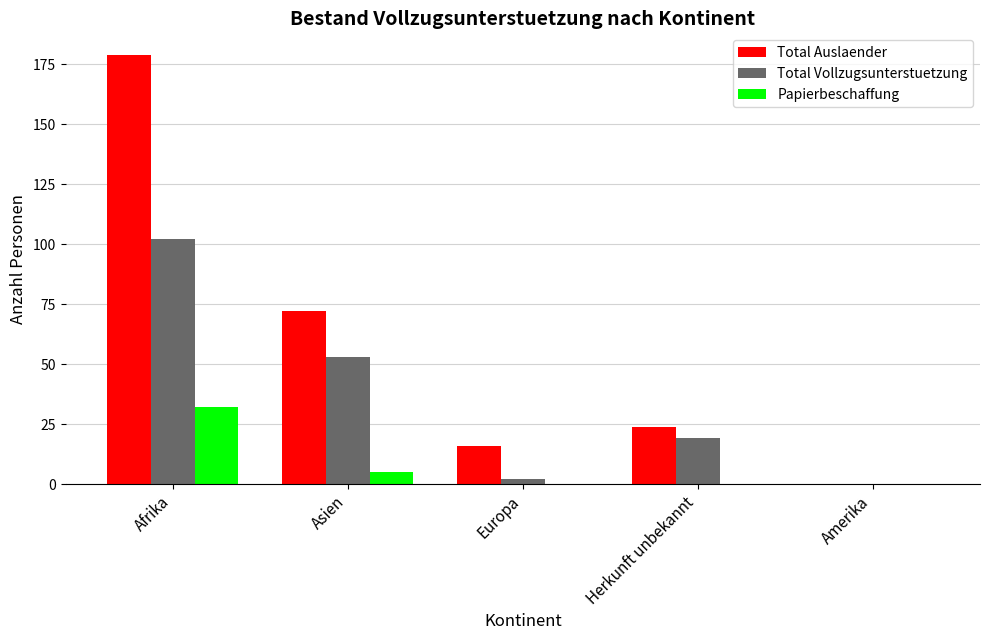

True or false: Total Vollzugsunterstuetzung has a value of 172 at Afrika.

False